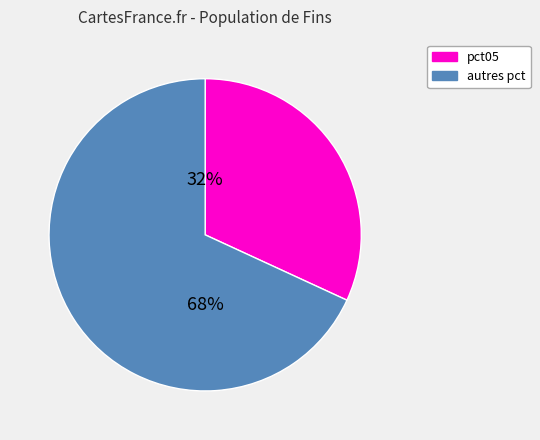

Is there any slice that represents more than half of the pie?

Yes